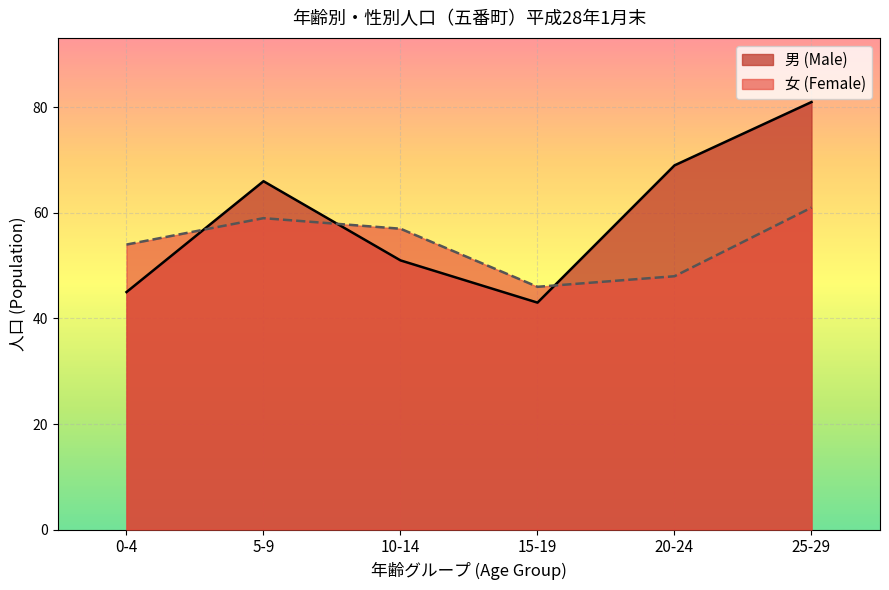

At which category does 男 (Male) reach its first local peak?

5-9